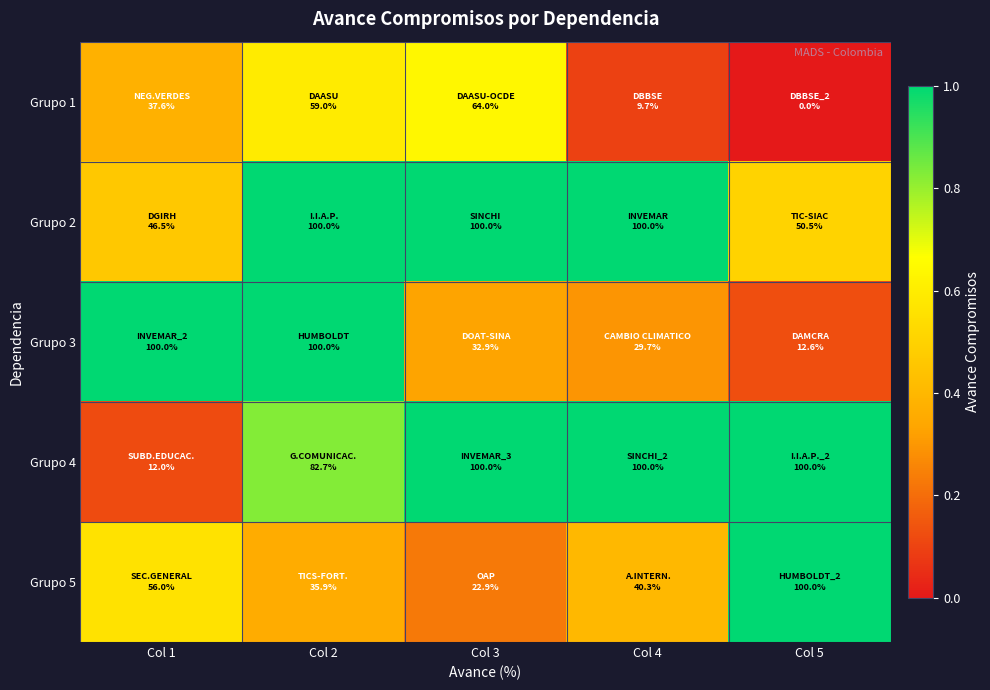

Reading right to left, extract all data points from this chart.

Grupo 1: Col 5=0.0	Col 4=0.1	Col 3=0.6	Col 2=0.6	Col 1=0.4
Grupo 2: Col 5=0.5	Col 4=1.0	Col 3=1.0	Col 2=1.0	Col 1=0.5
Grupo 3: Col 5=0.1	Col 4=0.3	Col 3=0.3	Col 2=1.0	Col 1=1.0
Grupo 4: Col 5=1.0	Col 4=1.0	Col 3=1.0	Col 2=0.8	Col 1=0.1
Grupo 5: Col 5=1.0	Col 4=0.4	Col 3=0.2	Col 2=0.4	Col 1=0.6